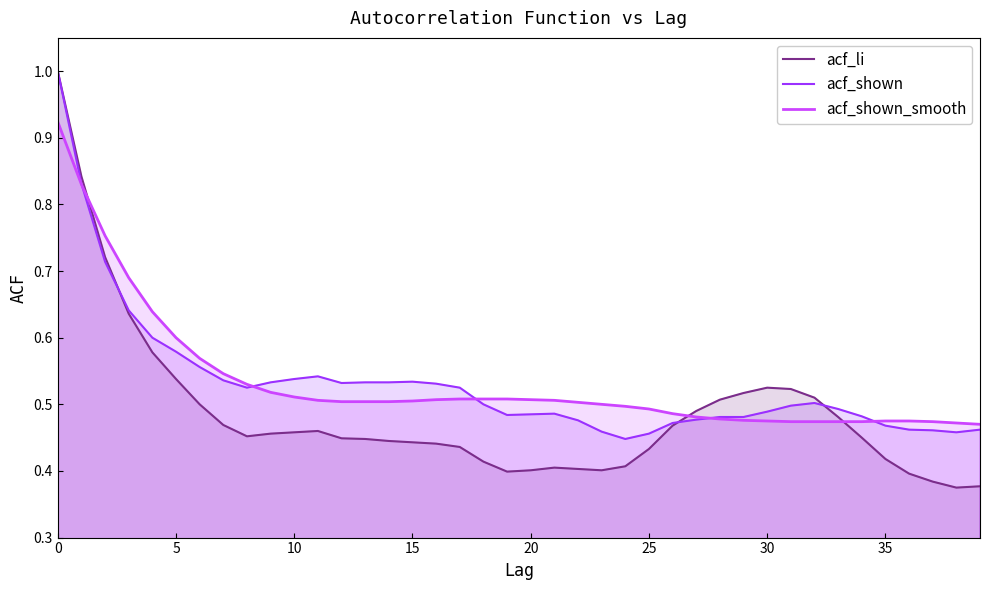

What are all the series names shown in the legend?

acf_li, acf_shown, acf_shown_smooth